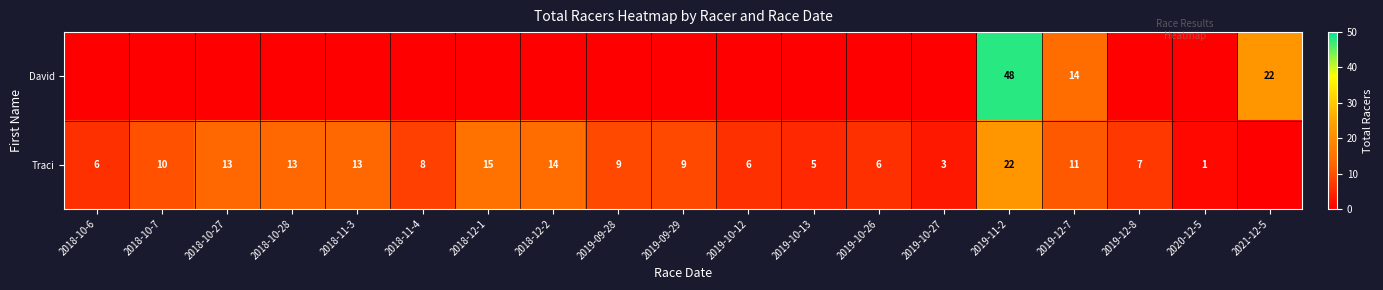

Is it true that Traci equals 8 at 2018-11-4?

True